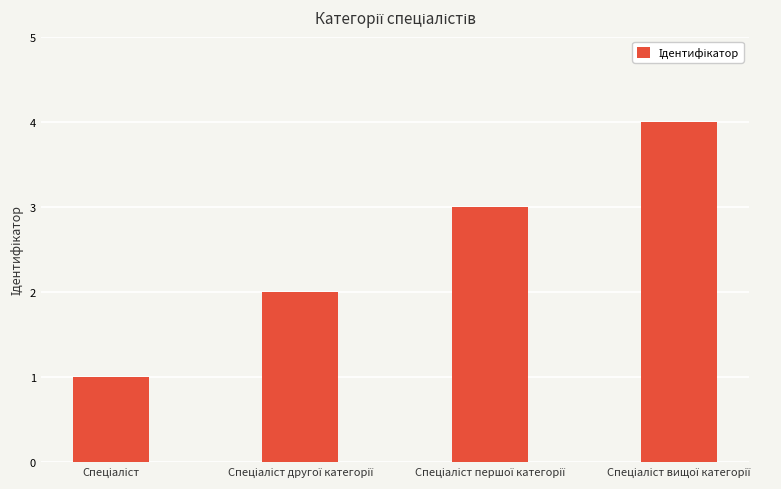

What is the difference between the maximum and minimum values?

3